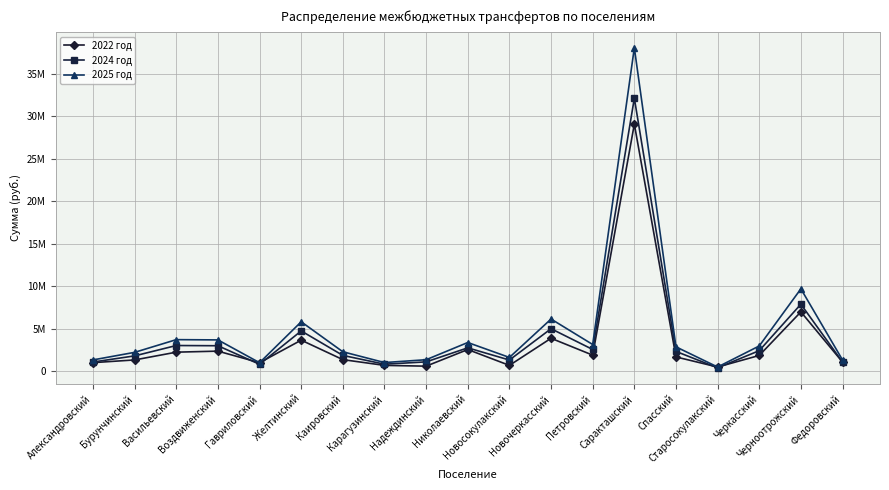

Does the chart display data point markers on the line(s)?

Yes